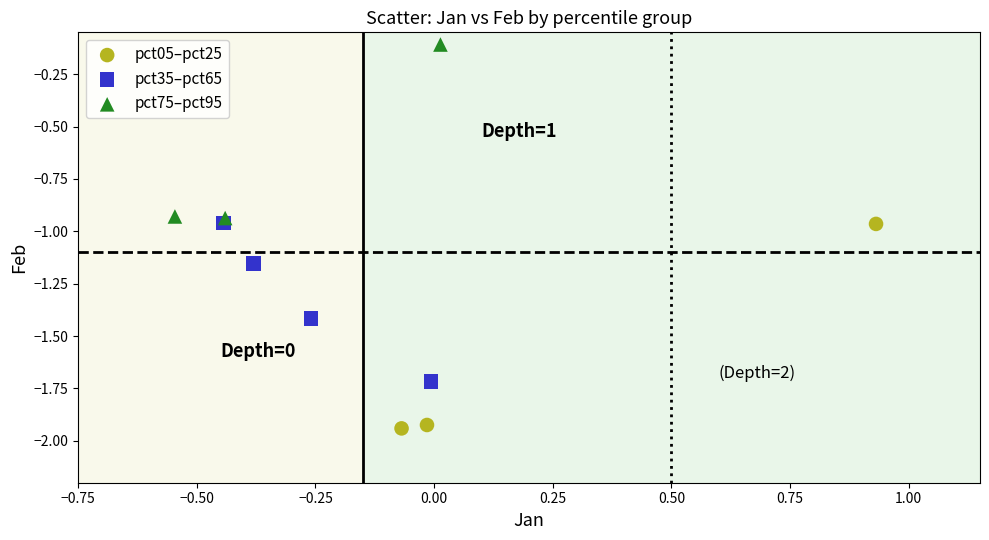

Which series has the largest Y range (max minus min)?

pct05–pct25